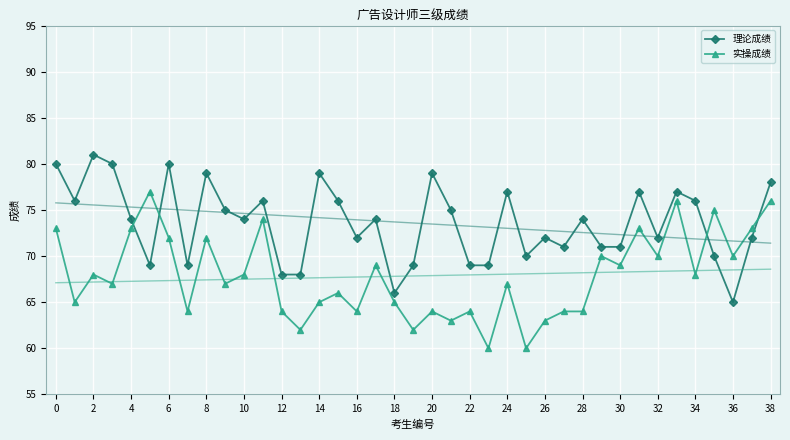

What is the greatest value displayed?

81.0